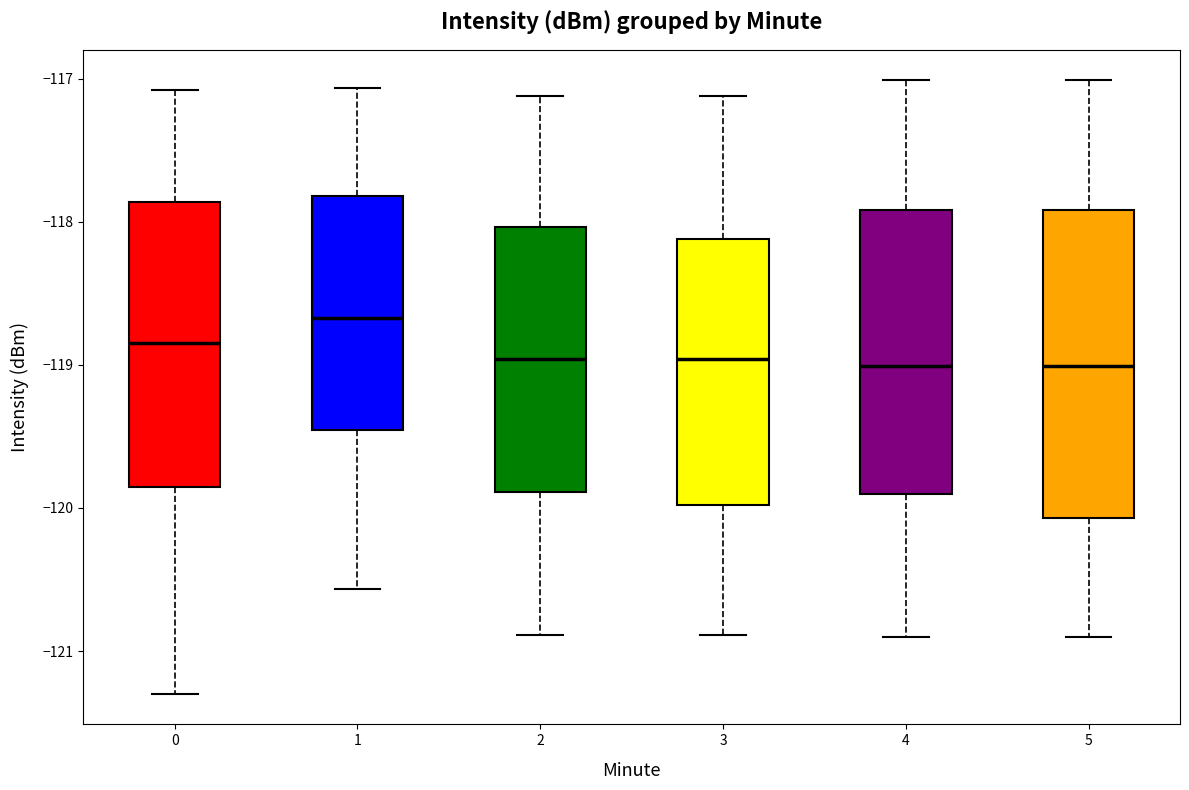

Reading left to right, read every box against the y-axis: the position of its median line, the range the box covers, and the ends of its whiskers. The values are not printed on the chart, so give them approximately, as read against the axis.

0: median -118.8, box -119.9 to -117.9, whiskers -121.3 to -117.1
1: median -118.7, box -119.5 to -117.8, whiskers -120.6 to -117.1
2: median -119.0, box -119.9 to -118.0, whiskers -120.9 to -117.1
3: median -119.0, box -120.0 to -118.1, whiskers -120.9 to -117.1
4: median -119.0, box -119.9 to -117.9, whiskers -120.9 to -117.0
5: median -119.0, box -120.1 to -117.9, whiskers -120.9 to -117.0